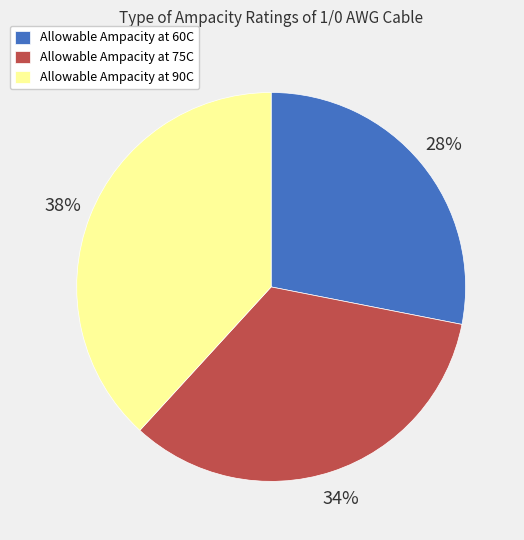

Between Allowable Ampacity at 60C and Allowable Ampacity at 90C, which is larger?

Allowable Ampacity at 90C